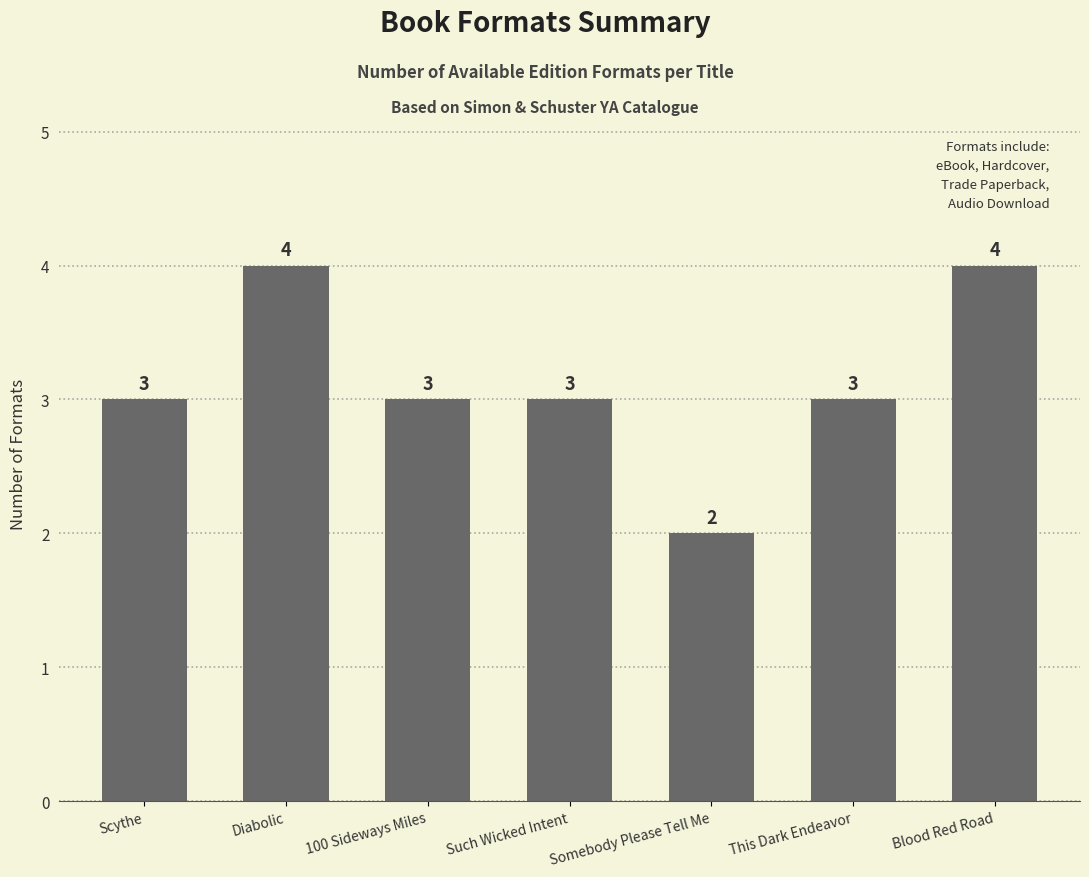

Read the value at Scythe.

3